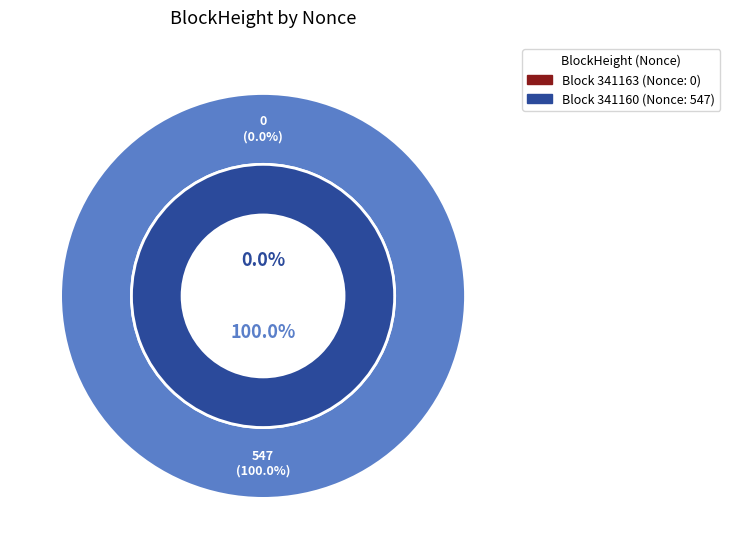

What is the change in value from 341163 to 341160?

+547